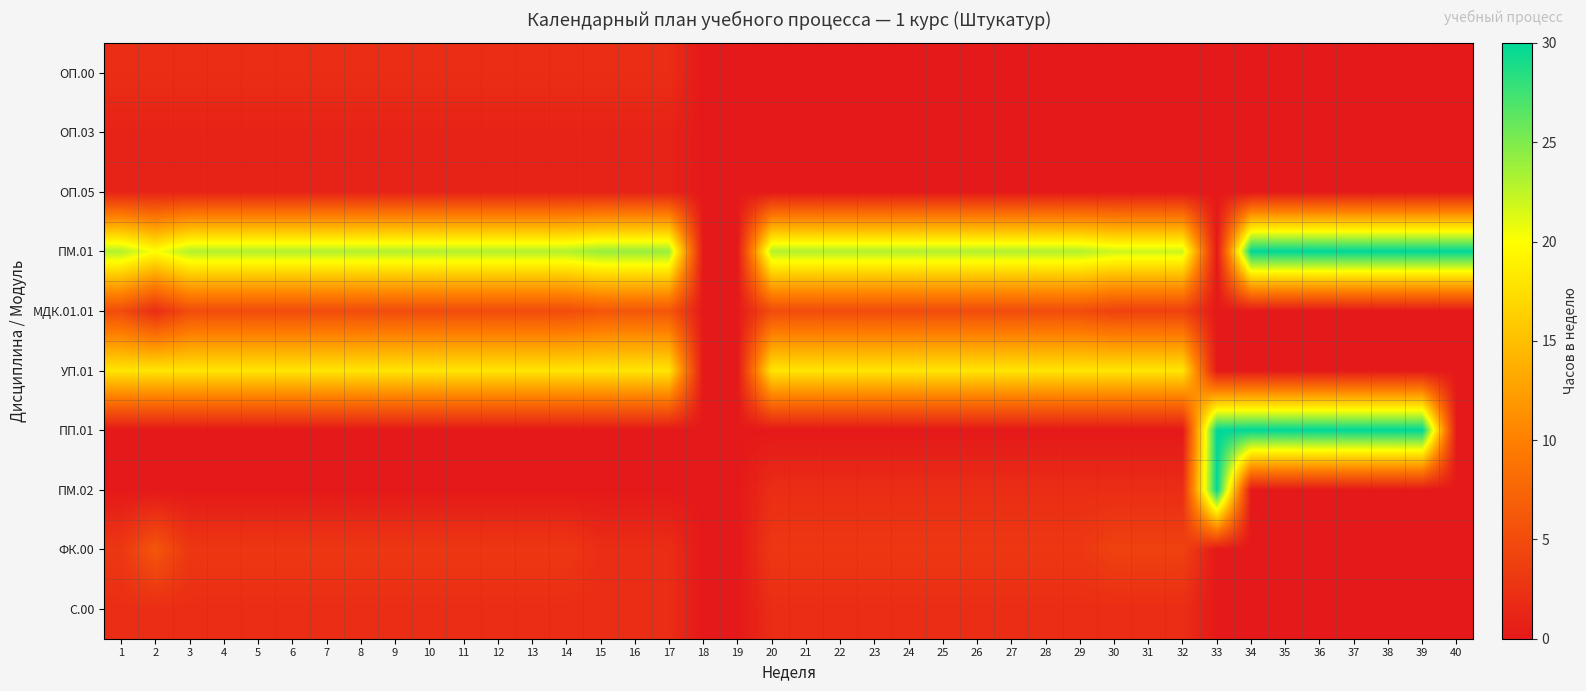

Reading left to right, list all the values displayed in this chart.

ОП.00: 1=2	2=2	3=2	4=2	5=2	6=2	7=2	8=2	9=2	10=2	11=2	12=2	13=2	14=2	15=2	16=2	17=2	18=0	19=0	20=0	21=0	22=0	23=0	24=0	25=0	26=0	27=0	28=0	29=0	30=0	31=0	32=0	33=0	34=0	35=0	36=0	37=0	38=0	39=0	40=0
ОП.03: 1=1	2=1	3=1	4=1	5=1	6=1	7=1	8=1	9=1	10=1	11=1	12=1	13=1	14=1	15=1	16=1	17=1	18=0	19=0	20=0	21=0	22=0	23=0	24=0	25=0	26=0	27=0	28=0	29=0	30=0	31=0	32=0	33=0	34=0	35=0	36=0	37=0	38=0	39=0	40=0
ОП.05: 1=1	2=1	3=1	4=1	5=1	6=1	7=1	8=1	9=1	10=1	11=1	12=1	13=1	14=1	15=1	16=1	17=1	18=0	19=0	20=0	21=0	22=0	23=0	24=0	25=0	26=0	27=0	28=0	29=0	30=0	31=0	32=0	33=0	34=0	35=0	36=0	37=0	38=0	39=0	40=0
ПМ.01: 1=23	2=20	3=23	4=23	5=23	6=23	7=23	8=23	9=23	10=23	11=23	12=23	13=23	14=23	15=24	16=24	17=24	18=0	19=0	20=23	21=23	22=23	23=23	24=23	25=23	26=23	27=23	28=23	29=23	30=22	31=22	32=22	33=0	34=30	35=30	36=30	37=30	38=30	39=30	40=30
МДК.01.01: 1=5	2=2	3=5	4=5	5=5	6=5	7=5	8=5	9=5	10=5	11=5	12=5	13=5	14=5	15=6	16=6	17=6	18=0	19=0	20=5	21=5	22=5	23=5	24=5	25=5	26=5	27=5	28=5	29=5	30=4	31=4	32=4	33=0	34=0	35=0	36=0	37=0	38=0	39=0	40=0
УП.01: 1=18	2=18	3=18	4=18	5=18	6=18	7=18	8=18	9=18	10=18	11=18	12=18	13=18	14=18	15=18	16=18	17=18	18=0	19=0	20=18	21=18	22=18	23=18	24=18	25=18	26=18	27=18	28=18	29=18	30=18	31=18	32=18	33=0	34=0	35=0	36=0	37=0	38=0	39=0	40=0
ПП.01: 1=0	2=0	3=0	4=0	5=0	6=0	7=0	8=0	9=0	10=0	11=0	12=0	13=0	14=0	15=0	16=0	17=0	18=0	19=0	20=0	21=0	22=0	23=0	24=0	25=0	26=0	27=0	28=0	29=0	30=0	31=0	32=0	33=30	34=30	35=30	36=30	37=30	38=30	39=30	40=0
ПМ.02: 1=0	2=0	3=0	4=0	5=0	6=0	7=0	8=0	9=0	10=0	11=0	12=0	13=0	14=0	15=0	16=0	17=0	18=0	19=0	20=2	21=2	22=2	23=2	24=2	25=2	26=2	27=2	28=2	29=2	30=2	31=2	32=2	33=30	34=0	35=0	36=0	37=0	38=0	39=0	40=0
ФК.00: 1=3	2=6	3=3	4=3	5=3	6=3	7=3	8=3	9=3	10=3	11=3	12=3	13=3	14=3	15=2	16=2	17=2	18=0	19=0	20=3	21=3	22=3	23=3	24=3	25=3	26=3	27=3	28=3	29=3	30=4	31=4	32=4	33=0	34=0	35=0	36=0	37=0	38=0	39=0	40=0
С.00: 1=2	2=2	3=2	4=2	5=2	6=2	7=2	8=2	9=2	10=2	11=2	12=2	13=2	14=2	15=2	16=2	17=2	18=0	19=0	20=2	21=2	22=2	23=2	24=2	25=2	26=2	27=2	28=2	29=2	30=2	31=2	32=2	33=0	34=0	35=0	36=0	37=0	38=0	39=0	40=0